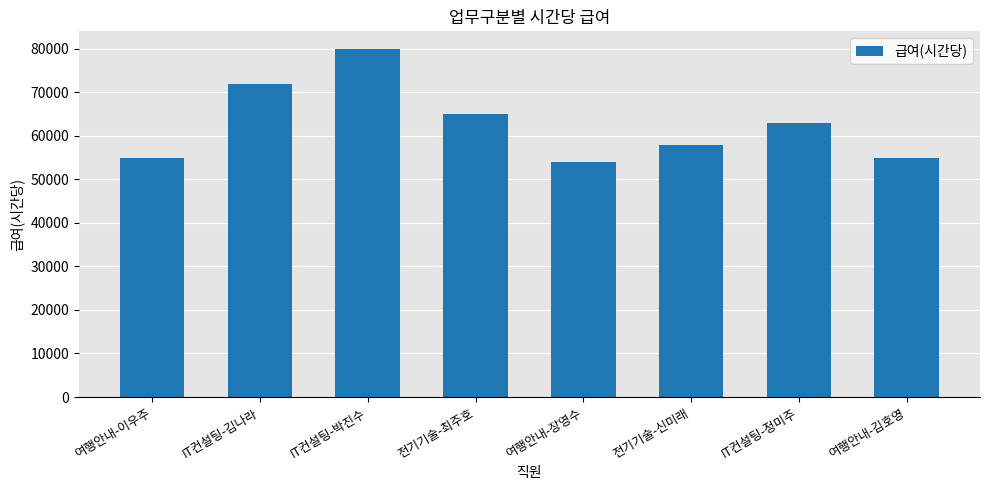

What is the value of the 1st bar from the left?

55000